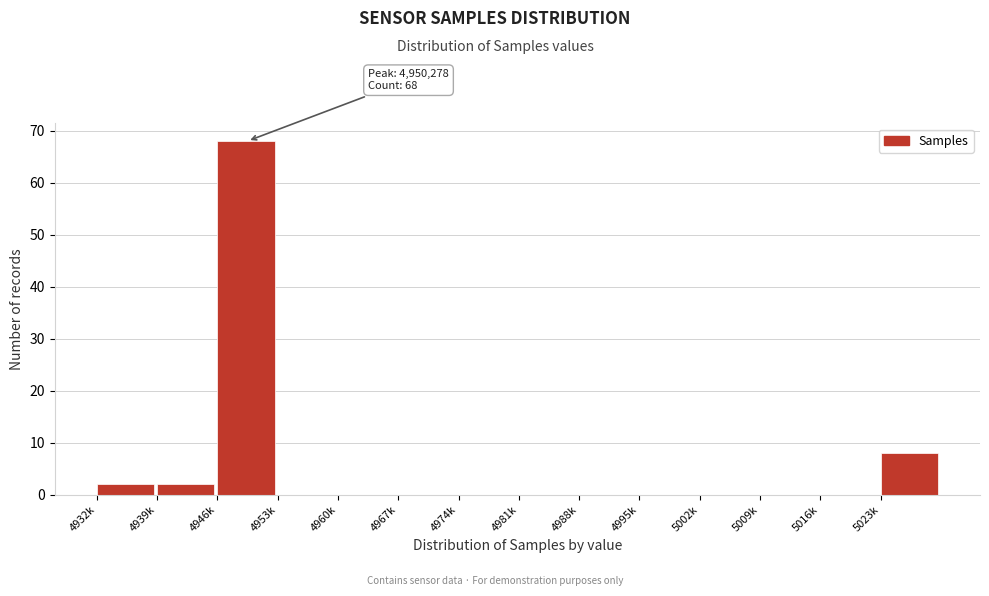

Reading left to right, extract all data points from this chart.

4932k=2	4939k=2	4946k=68	4953k=0	4960k=0	4967k=0	4974k=0	4981k=0	4988k=0	4995k=0	5002k=0	5009k=0	5016k=0	5023k=8